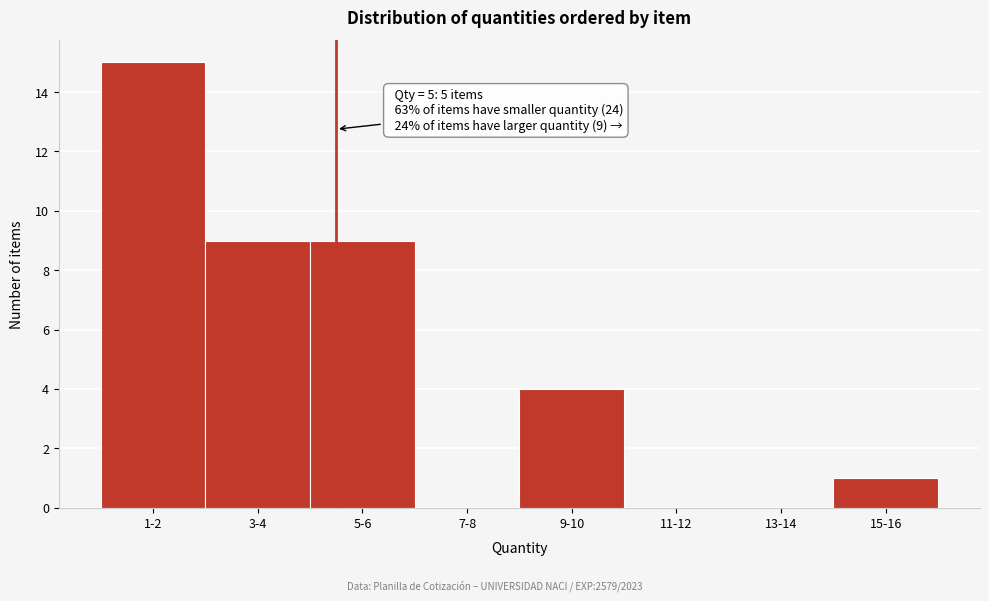

Reading left to right, what are all the values shown in this chart?

1-2=15	3-4=9	5-6=9	7-8=0	9-10=4	11-12=0	13-14=0	15-16=1